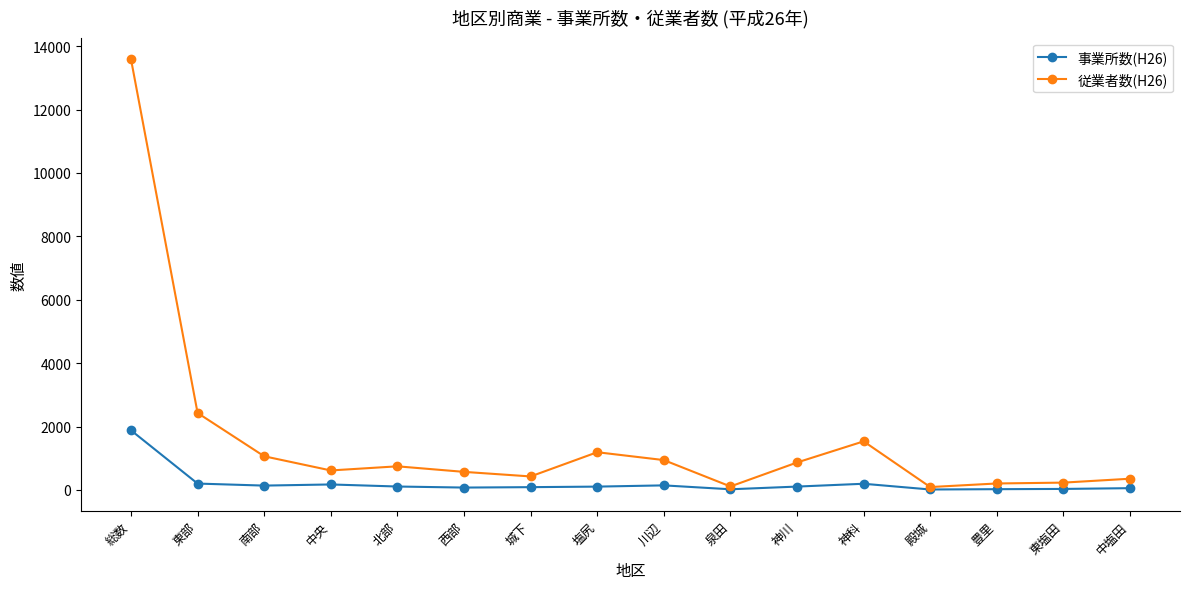

The 従業者数(H26) series shows 746 at 北部. True or false?

True